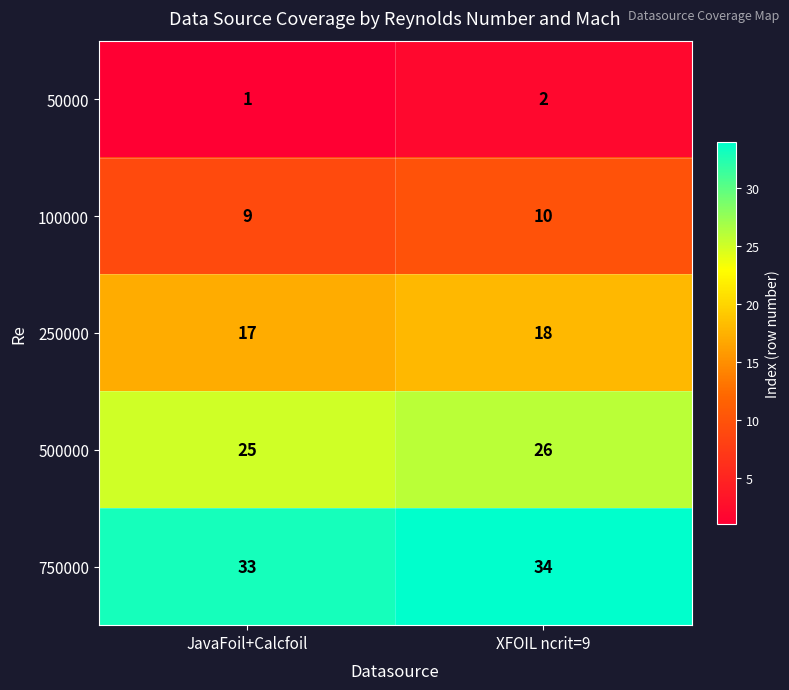

The value of 50000 at JavaFoil+Calcfoil is 1. True or false?

True